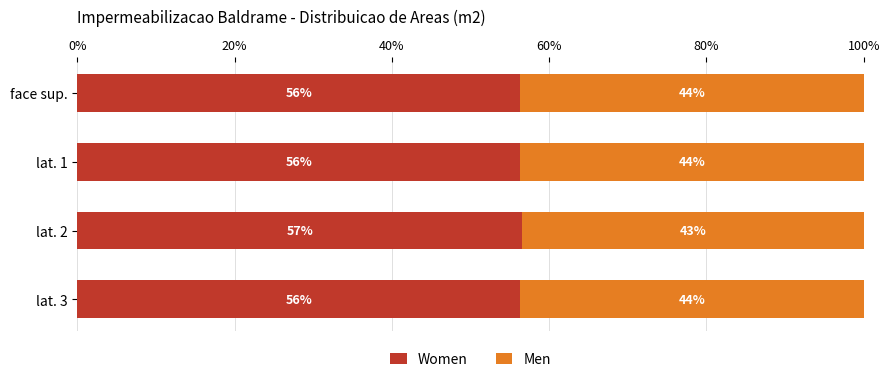

What are all the series names shown in the legend?

Women, Men